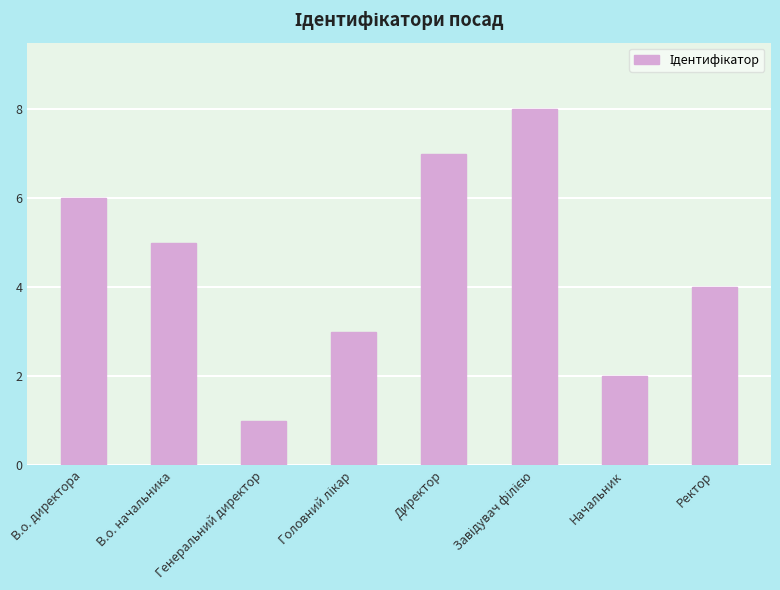

What is the approximate value at Генеральний директор?

1